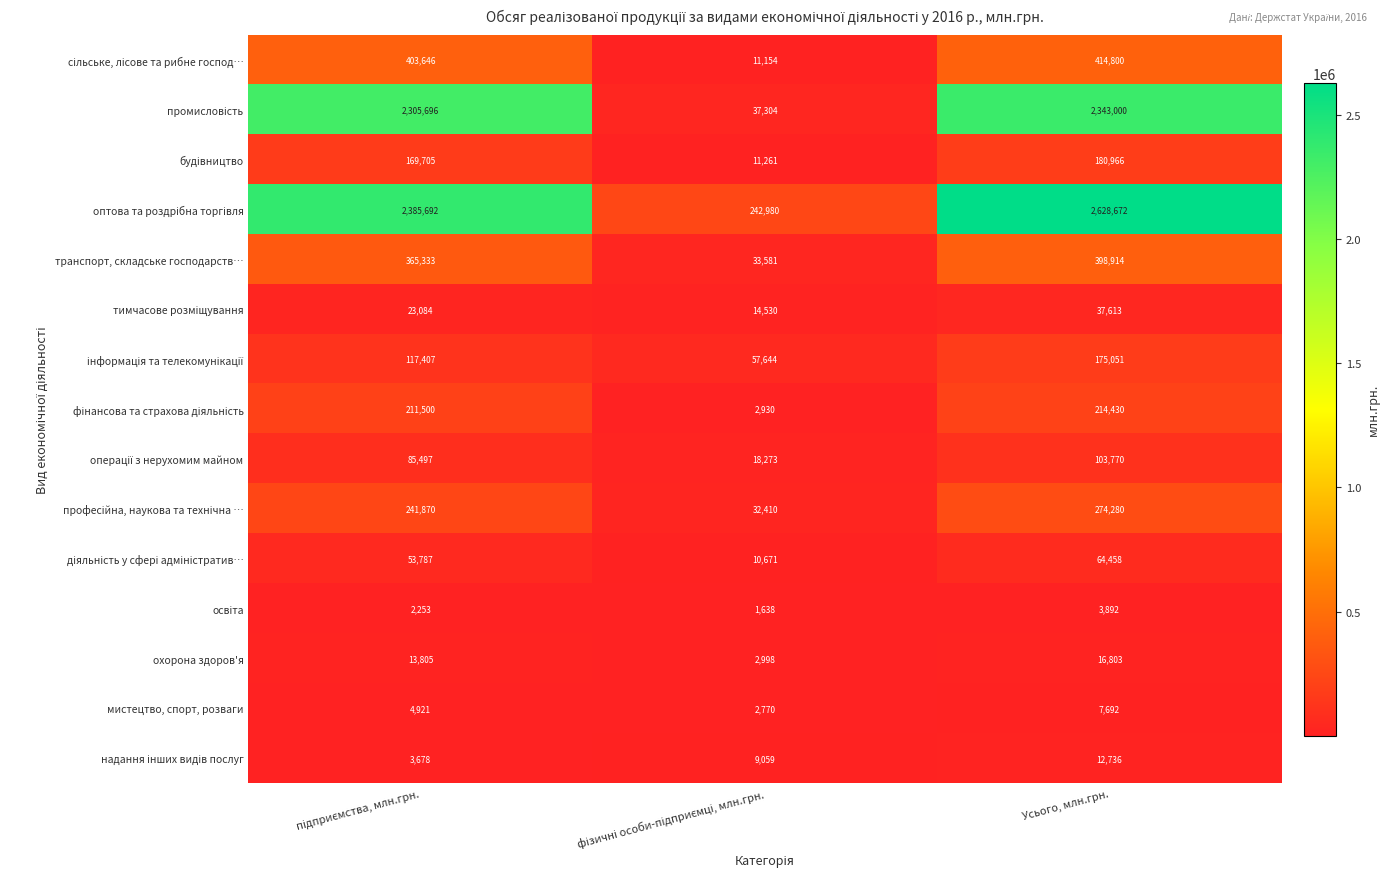

The value of транспорт, складське господарств… at Усього, млн.грн. is 672285. True or false?

False